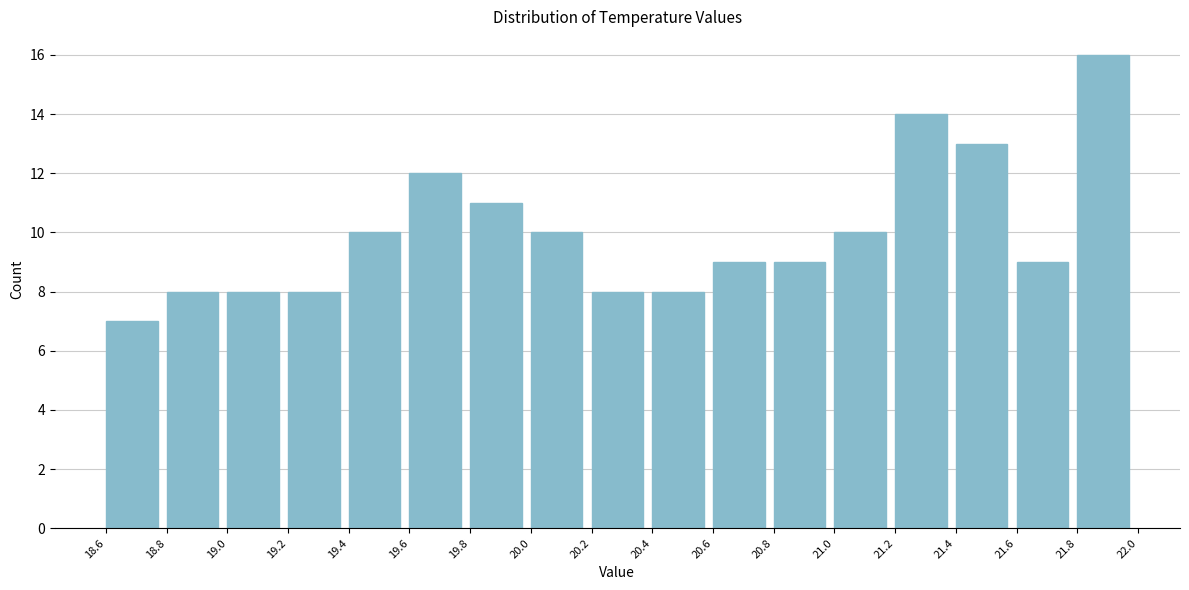

Reading left to right, list every bar in this chart as the range it spans on the x-axis followed by its height. The values are not printed on the chart, so give them approximately, as read against the axis.

18.6 to 18.8: 7
18.8 to 19.0: 8
19.0 to 19.2: 8
19.2 to 19.4: 8
19.4 to 19.6: 10
19.6 to 19.8: 12
19.8 to 20.0: 11
20.0 to 20.2: 10
20.2 to 20.4: 8
20.4 to 20.6: 8
20.6 to 20.8: 9
20.8 to 21.0: 9
21.0 to 21.2: 10
21.2 to 21.4: 14
21.4 to 21.6: 13
21.6 to 21.8: 9
21.8 to 22.0: 16